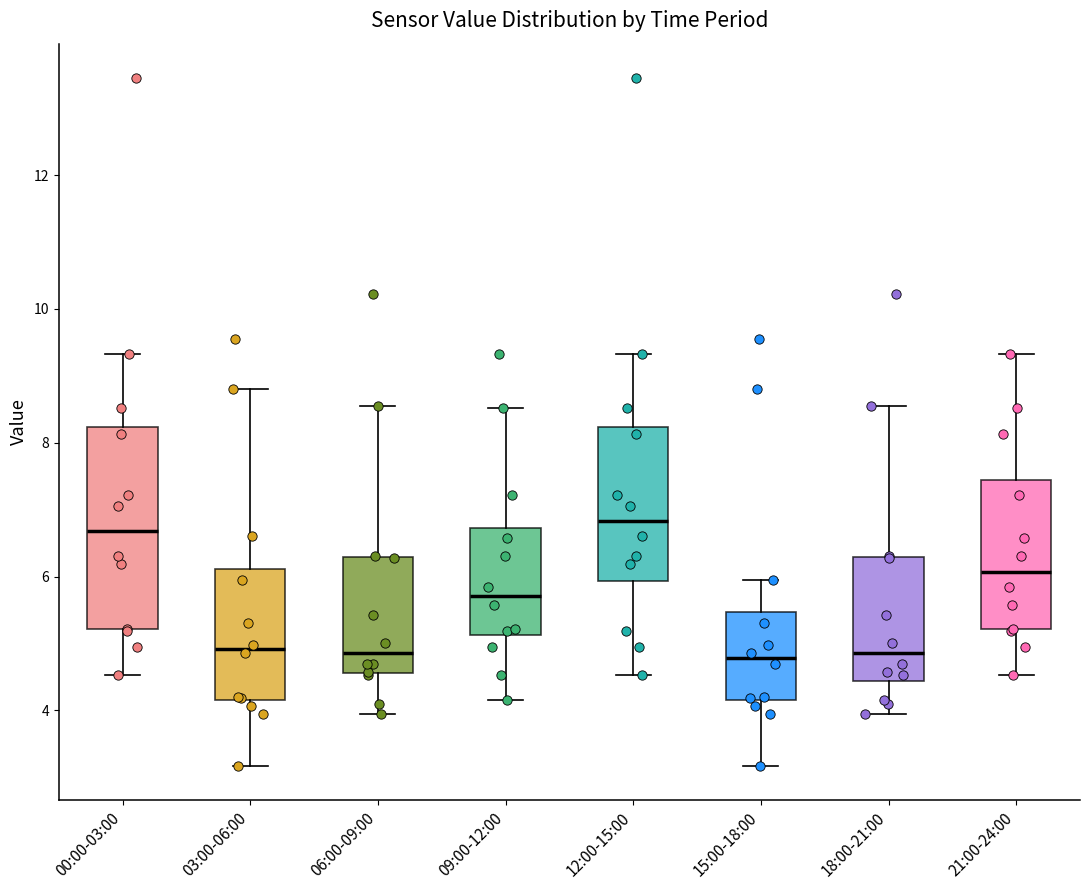

Reading left to right, transcribe this box plot: for each box, give where its median line is, the range the box spans, and where its two whiskers end, as read against the y-axis. The values are not printed on the chart, so give them approximately, as read against the axis.

00:00-03:00: median 6.6, box 5.2 to 8.2, whiskers 4.6 to 9.4
03:00-06:00: median 5.0, box 4.2 to 6.2, whiskers 3.2 to 8.8
06:00-09:00: median 4.8, box 4.6 to 6.2, whiskers 4.0 to 8.6
09:00-12:00: median 5.8, box 5.2 to 6.8, whiskers 4.2 to 8.6
12:00-15:00: median 6.8, box 6.0 to 8.2, whiskers 4.6 to 9.4
15:00-18:00: median 4.8, box 4.2 to 5.4, whiskers 3.2 to 6.0
18:00-21:00: median 4.8, box 4.4 to 6.2, whiskers 4.0 to 8.6
21:00-24:00: median 6.0, box 5.2 to 7.4, whiskers 4.6 to 9.4